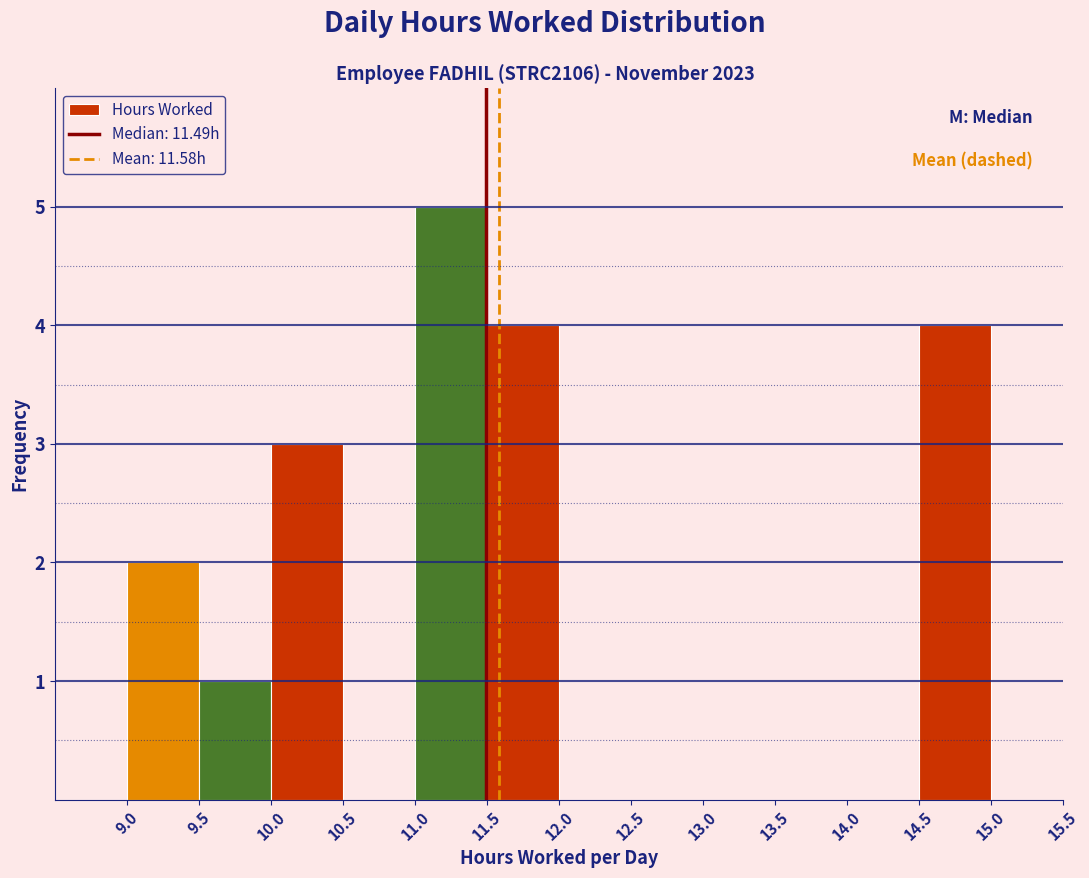

Reading left to right, list every bar in this chart as the range it spans on the x-axis followed by its height. The values are not printed on the chart, so give them approximately, as read against the axis.

8.5 to 9.0: 0
9.0 to 9.5: 2
9.5 to 10.0: 1
10.0 to 10.5: 3
10.5 to 11.0: 0
11.0 to 11.5: 5
11.5 to 12.0: 4
12.0 to 12.5: 0
12.5 to 13.0: 0
13.0 to 13.5: 0
13.5 to 14.0: 0
14.0 to 14.5: 0
14.5 to 15.0: 4
15.0 to 15.5: 0